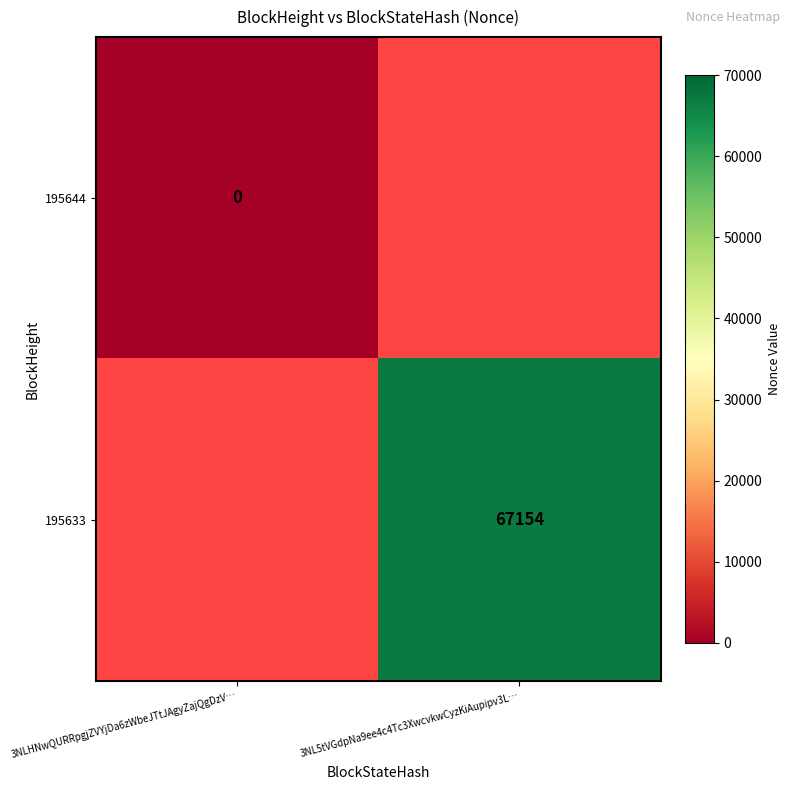

At how many categories does at least one series exceed 62023?

1